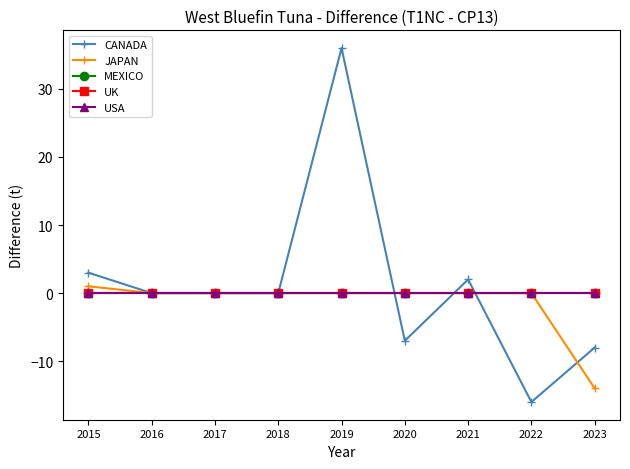

Is this an area chart (filled region under the line)?

No